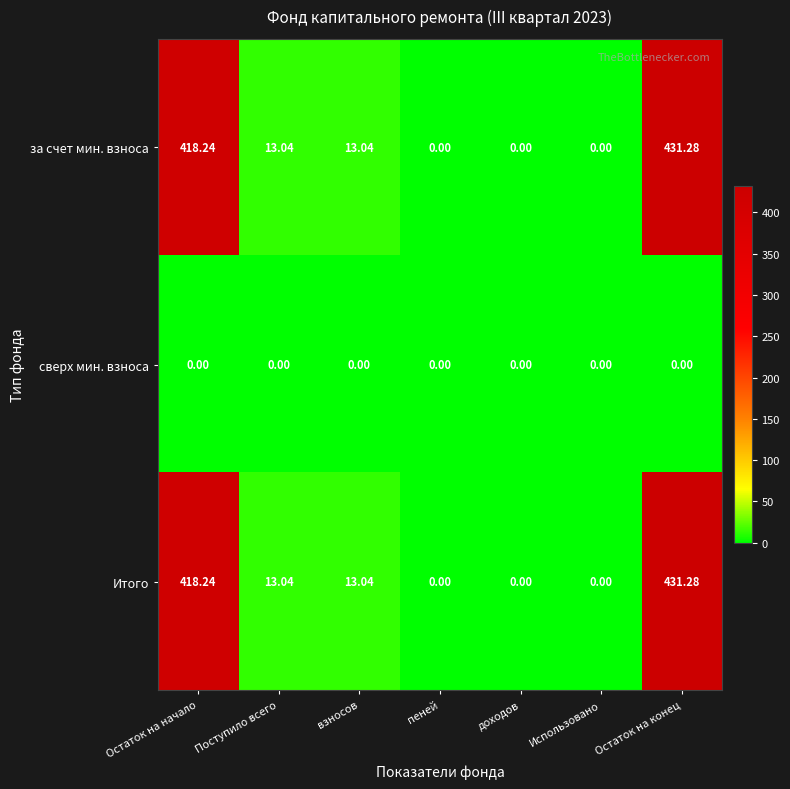

Is the value of за счет мин. взноса at доходов greater than the value of Итого at Остаток на начало?

No